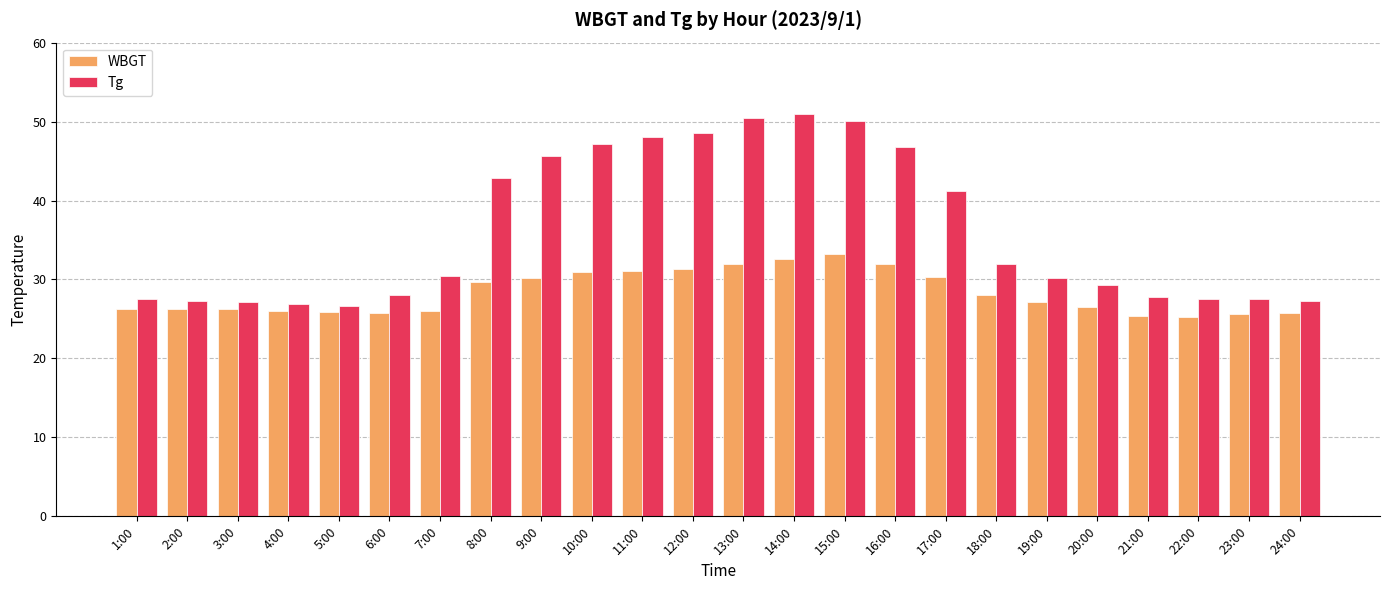

Where does the Tg series first go above 30?

7:00